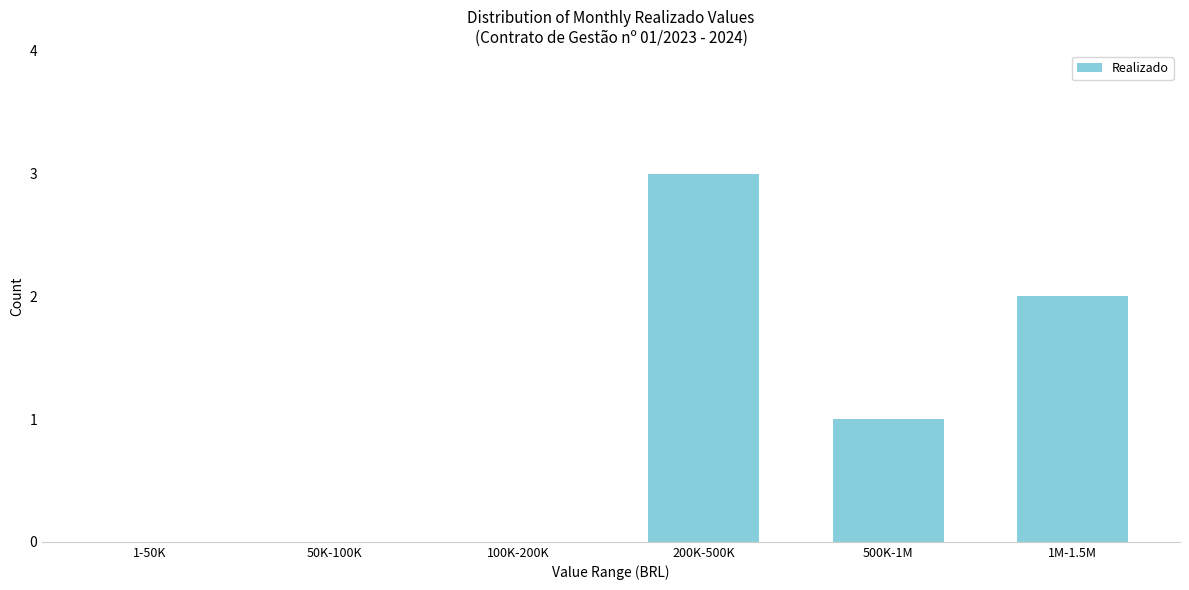

Reading left to right, transcribe all the data shown in this chart.

1-50K=0	50K-100K=0	100K-200K=0	200K-500K=3	500K-1M=1	1M-1.5M=2